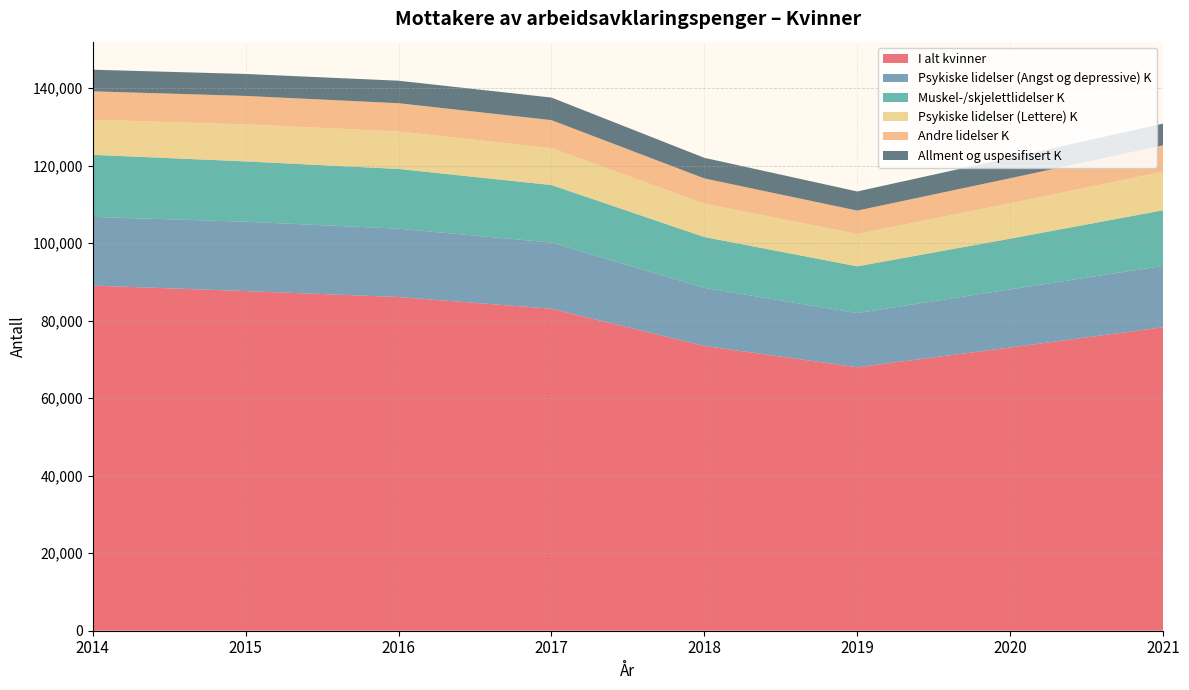

Reading right to left, transcribe all the data shown in this chart.

I alt kvinner: 2021=78287	2020=73069	2019=67971	2018=73471	2017=83070	2016=86090	2015=87630	2014=89040
Psykiske lidelser (Angst og depressive) K: 2021=15840	2020=14995	2019=13974	2018=14992	2017=17083	2016=17620	2015=17891	2014=17711
Muskel-/skjelettlidelser K: 2021=14343	2020=13085	2019=12060	2018=13104	2017=14829	2016=15423	2015=15559	2014=16018
Psykiske lidelser (Lettere) K: 2021=9969	2020=9123	2019=8358	2018=8614	2017=9522	2016=9680	2015=9556	2014=9060
Andre lidelser K: 2021=6791	2020=6465	2019=6023	2018=6508	2017=7223	2016=7275	2015=7337	2014=7330
Allment og uspesifisert K: 2021=5610	2020=5269	2019=4935	2018=5310	2017=5825	2016=5806	2015=5663	2014=5571